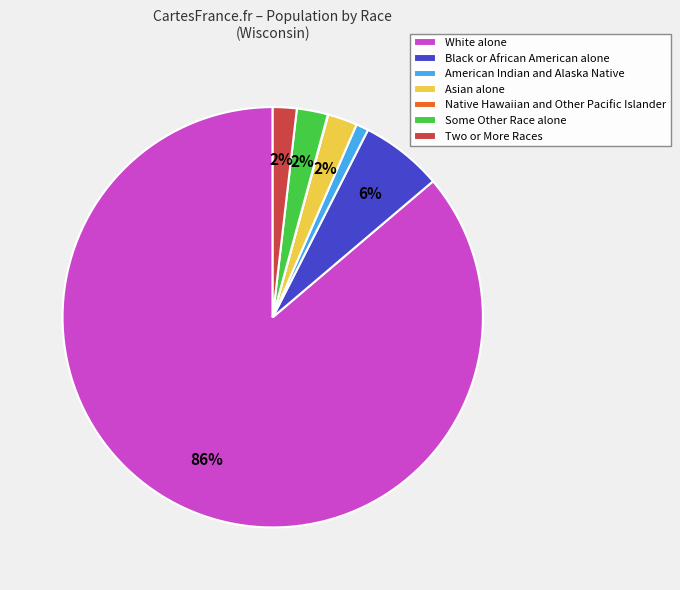

Between Two or More Races and Black or African American alone, which is larger?

Black or African American alone